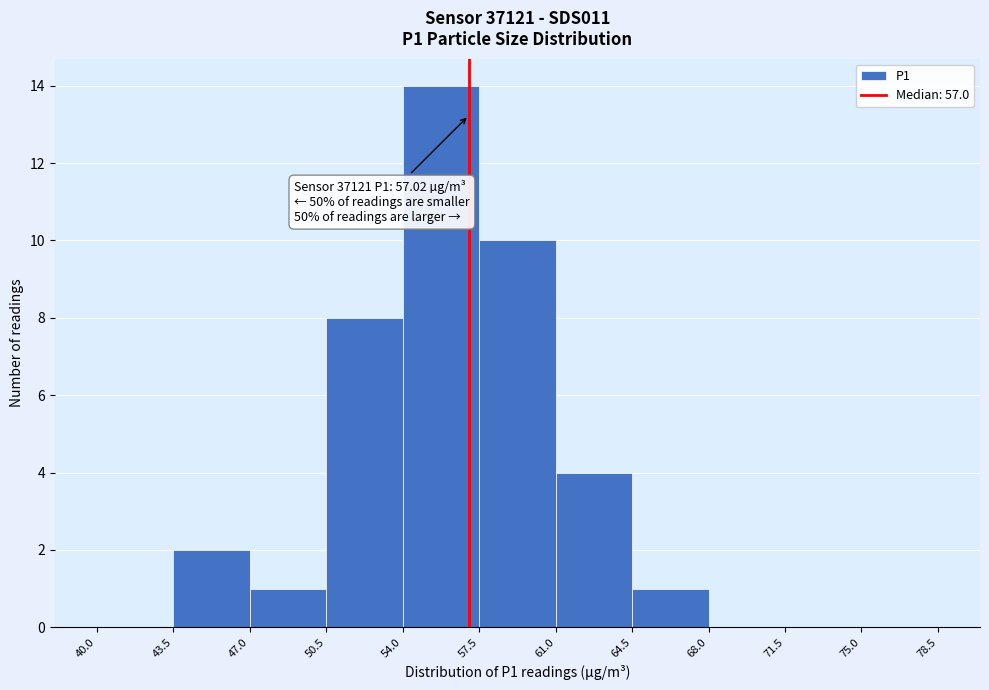

Over which range of the x-axis is the bar tallest?

54.0 to 57.5